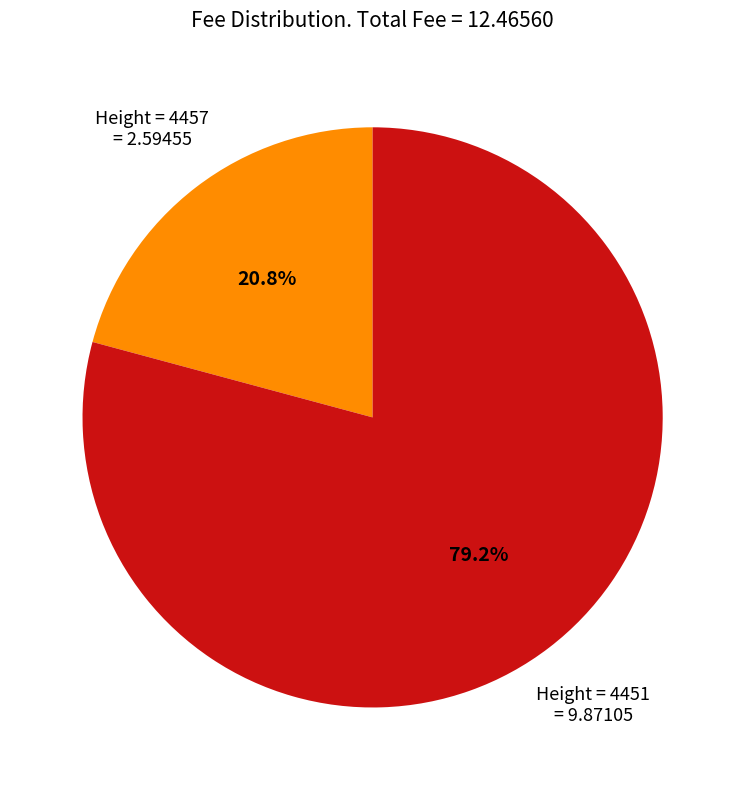

Which slice represents more than half of the pie?

4451